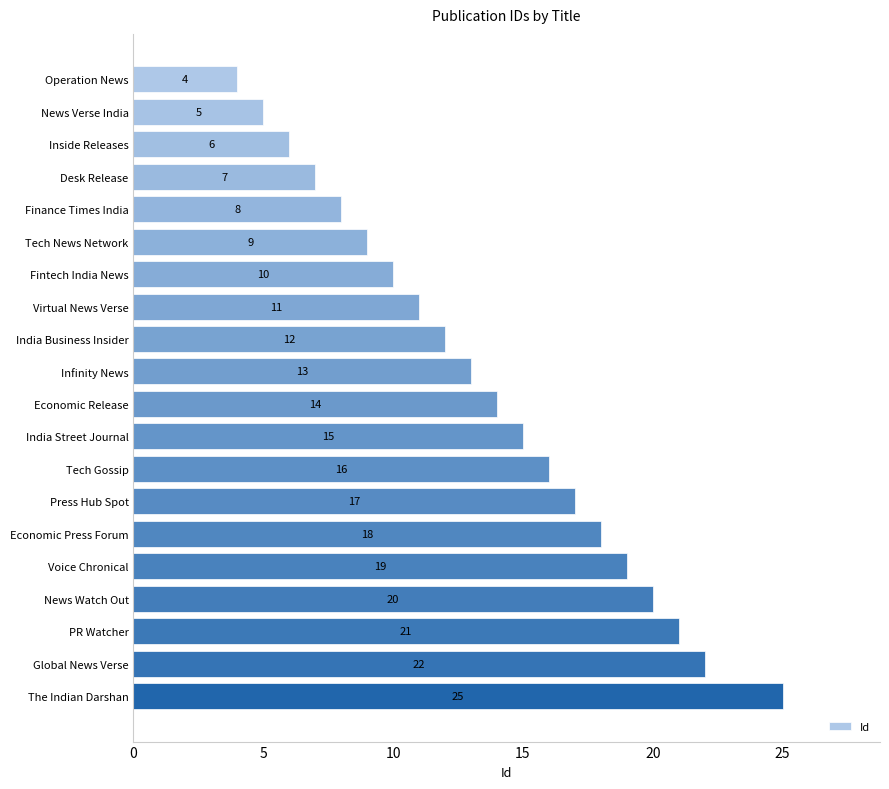

The value at News Watch Out is 30. True or false?

False